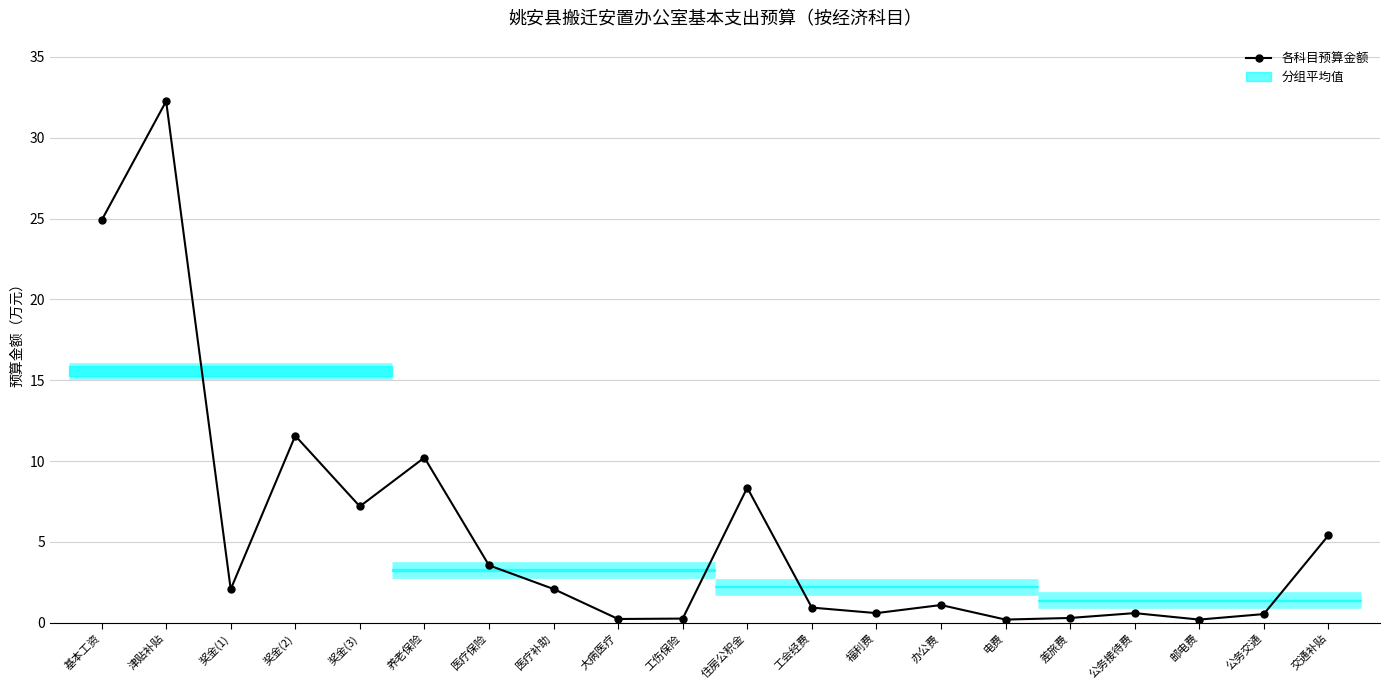

How many interior local peaks (higher than both neighbors) does the data have?

6